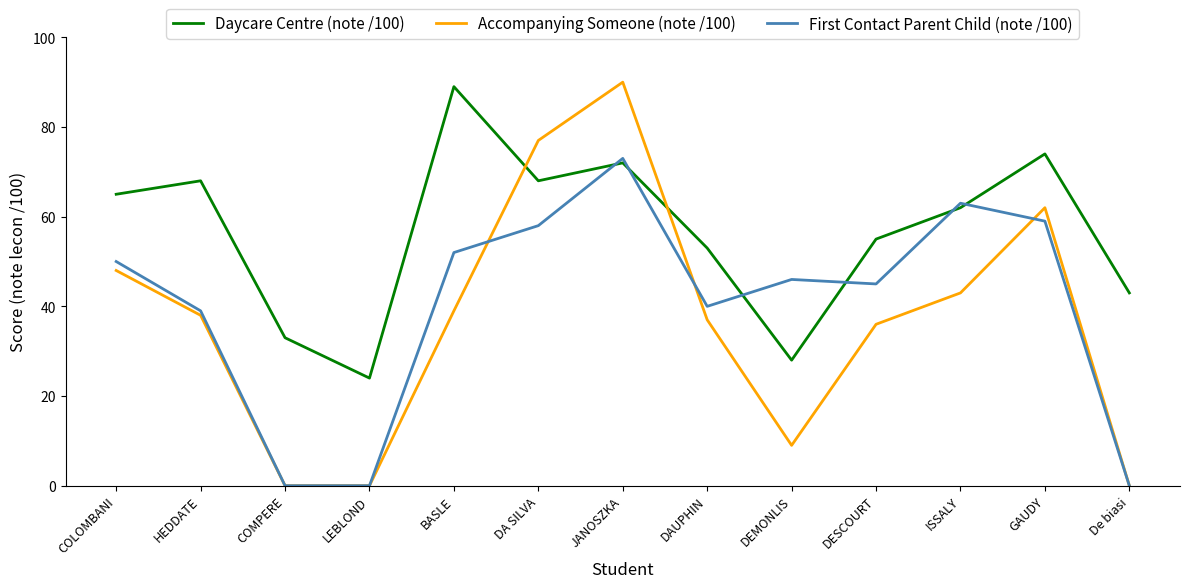

Reading right to left, list all the values displayed in this chart.

Daycare Centre (note /100): 43	74	62	55	28	53	72	68	89	24	33	68	65
Accompanying Someone (note /100): 0	62	43	36	9	37	90	77	39	0	0	38	48
First Contact Parent Child (note /100): 0	59	63	45	46	40	73	58	52	0	0	39	50